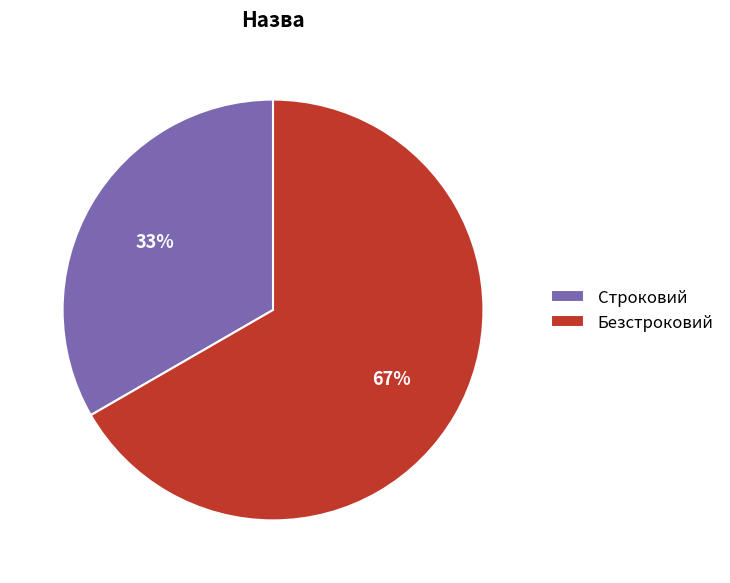

Is there any slice that represents more than half of the pie?

Yes